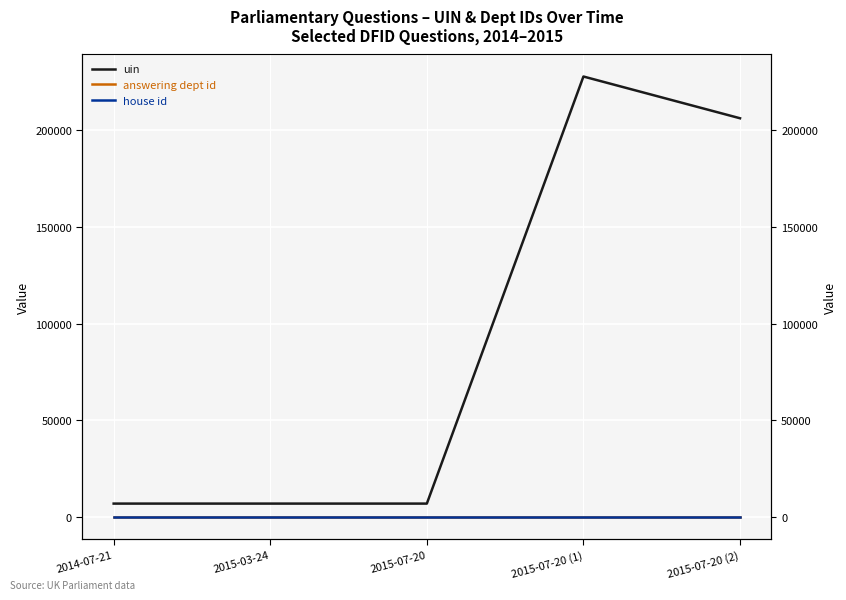

Does the chart display data point markers on the line(s)?

No